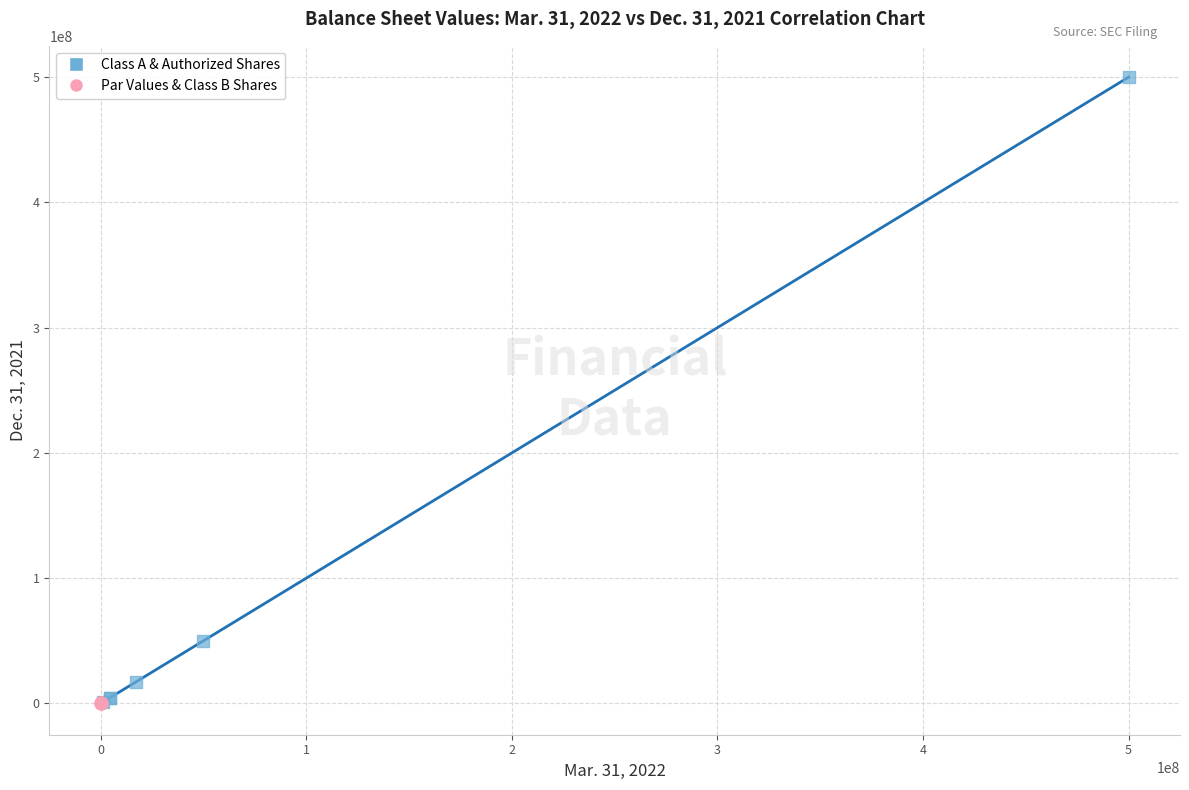

What are all the series names shown in the legend?

Class A & Authorized Shares, Par Values & Class B Shares